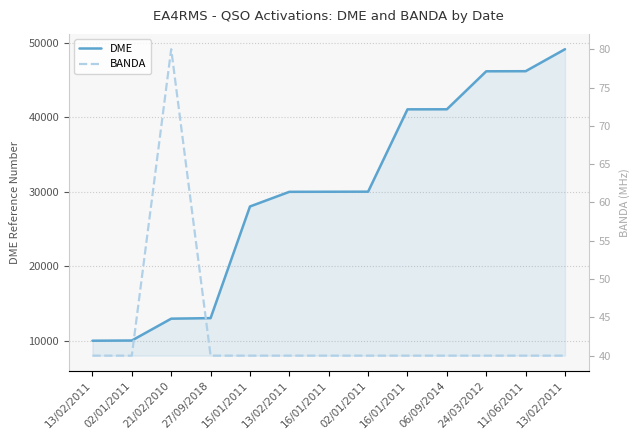

What is the difference between the maximum and minimum values in the DME series?

39080